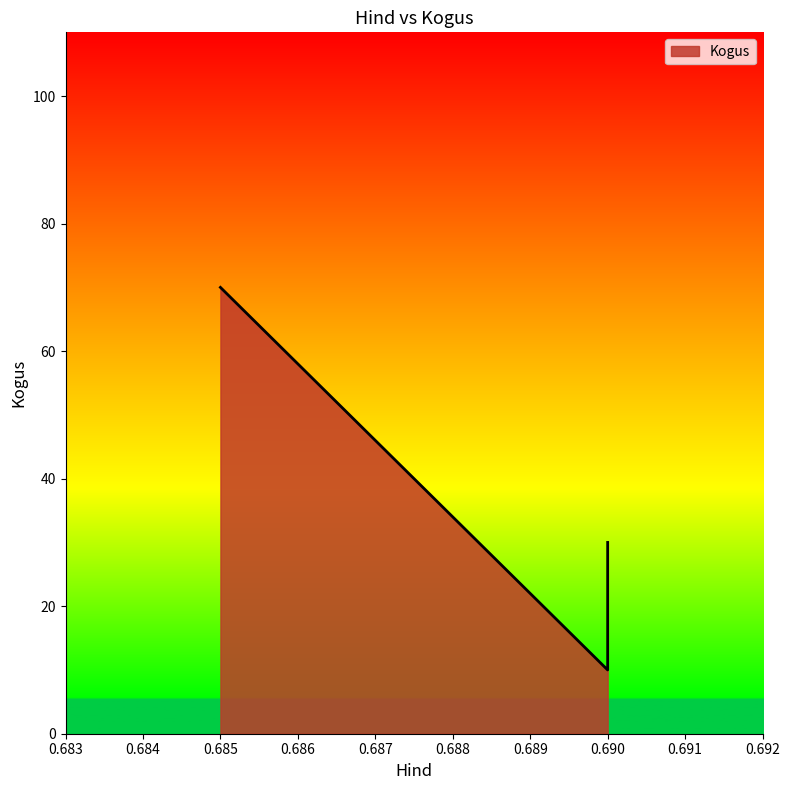

What is the minimum value shown in the chart?

10